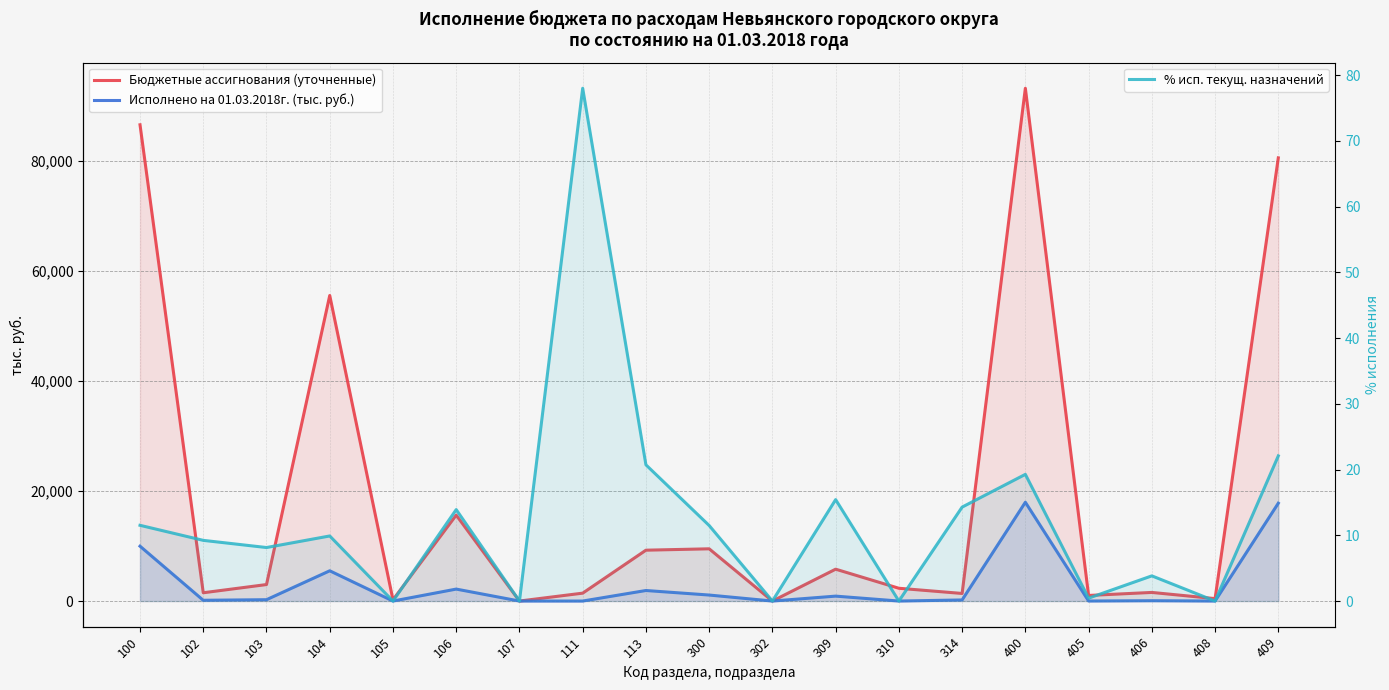

How many distinct data groups are displayed?

3